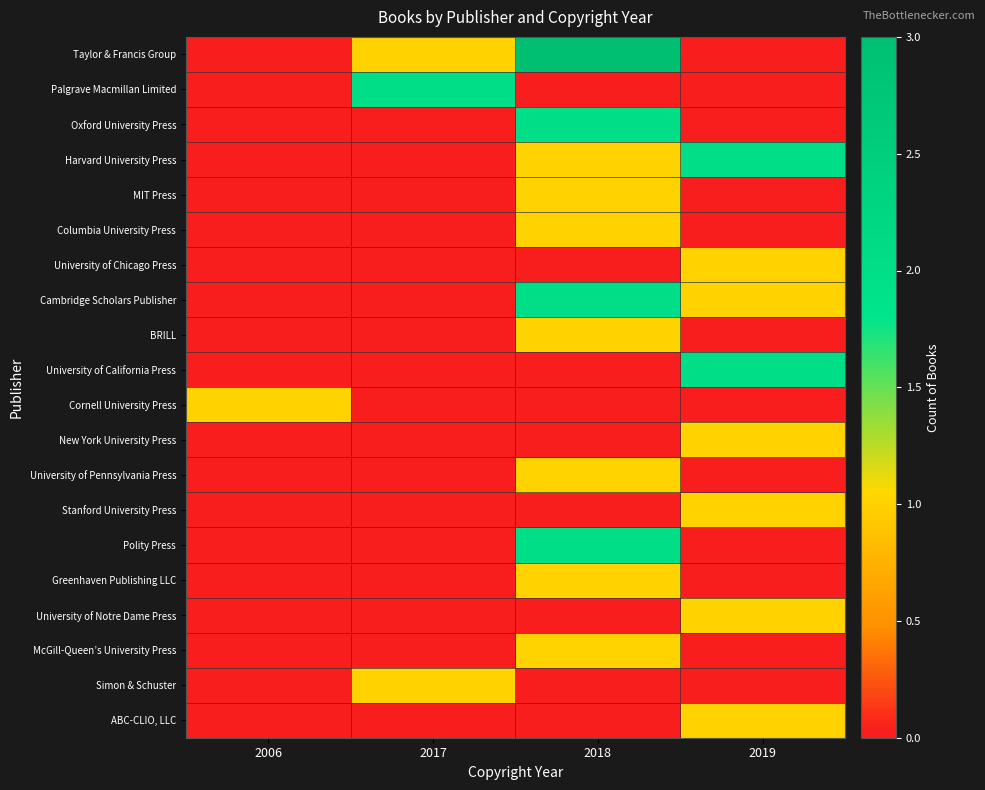

What is the greatest value displayed?

3